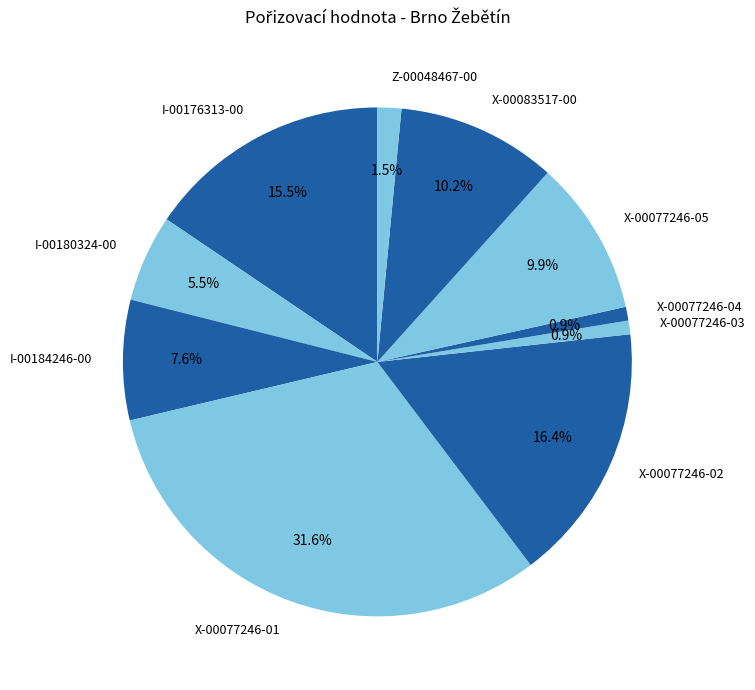

To the nearest percent, what is the average slice percentage?

10%